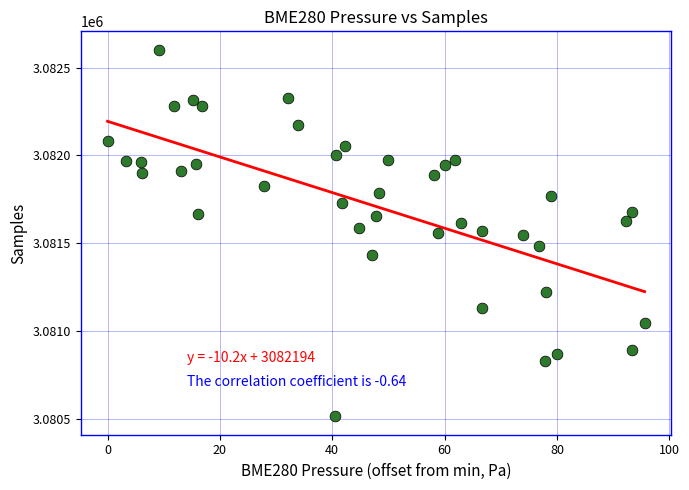

What is the range of Y values (max minus min)?

2089